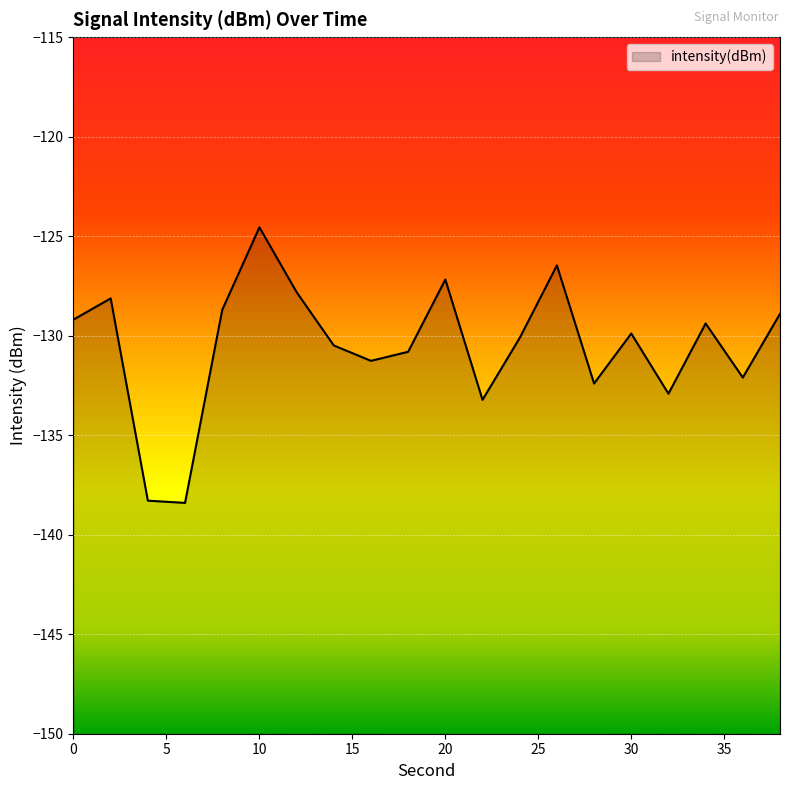

Reading left to right, transcribe all the data shown in this chart.

-129.2	-128.1	-138.3	-138.4	-128.7	-124.6	-127.8	-130.5	-131.3	-130.8	-127.2	-133.2	-130.1	-126.5	-132.4	-129.9	-132.9	-129.4	-132.1	-128.9